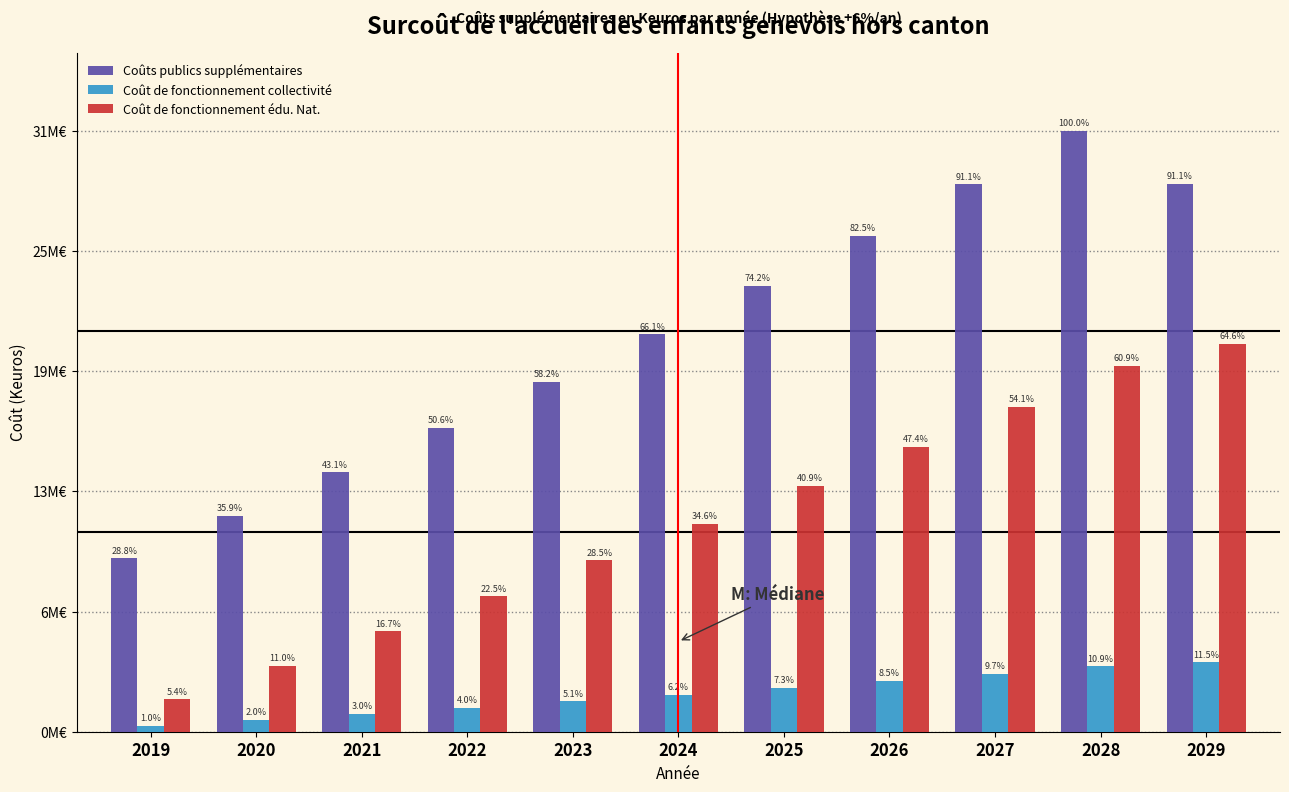

Does the chart contain stacked bars?

No